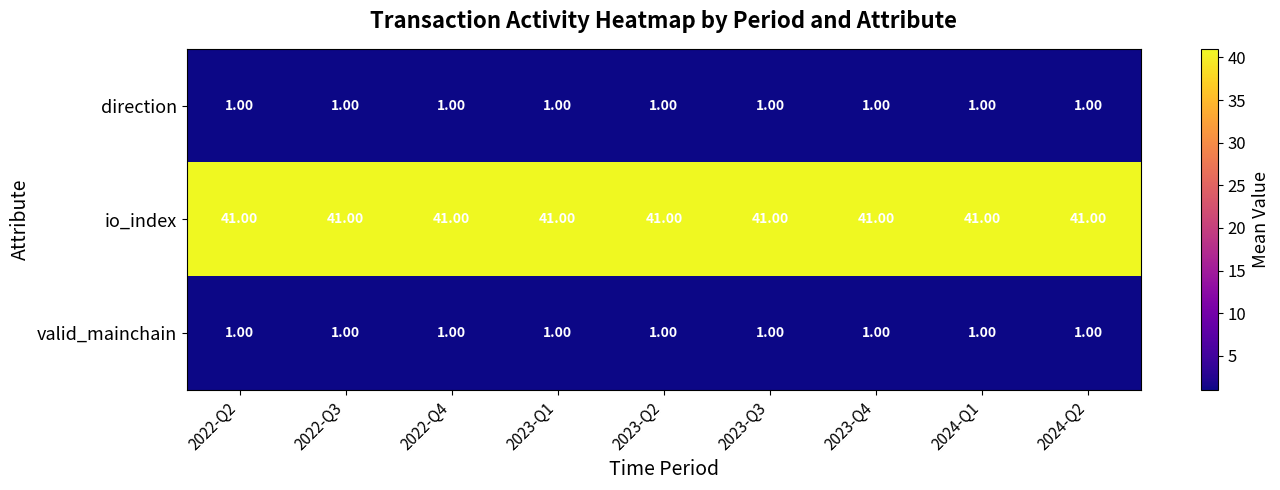

Which series has the largest total across all categories?

io_index